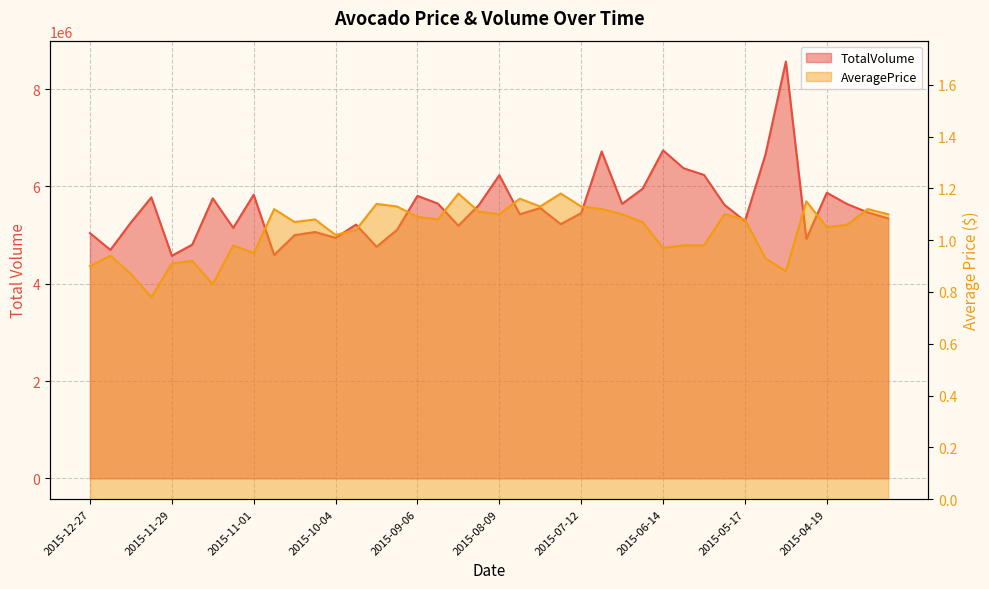

Between 2015-09-27 and 2015-12-20, which is larger?

2015-09-27